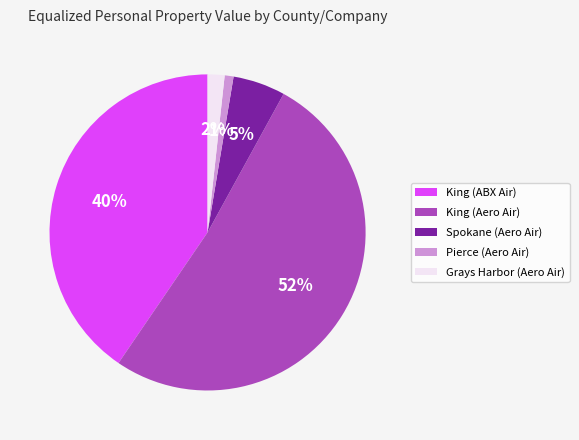

Rank the categories by value from highest to lowest.

King (Aero Air), King (ABX Air), Spokane (Aero Air), Grays Harbor (Aero Air), Pierce (Aero Air)